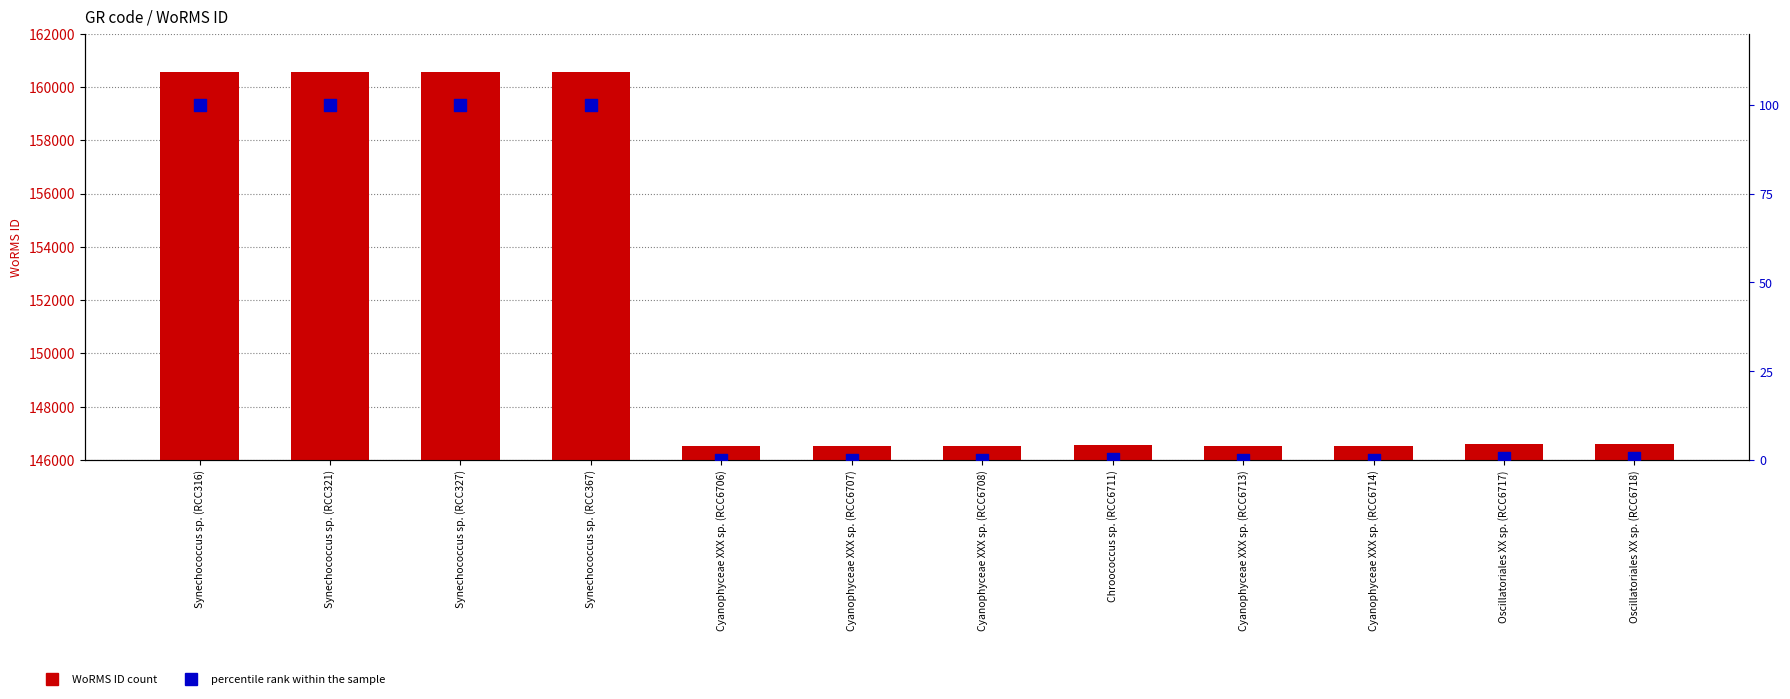

Which series has the largest total across all categories?

WoRMS ID